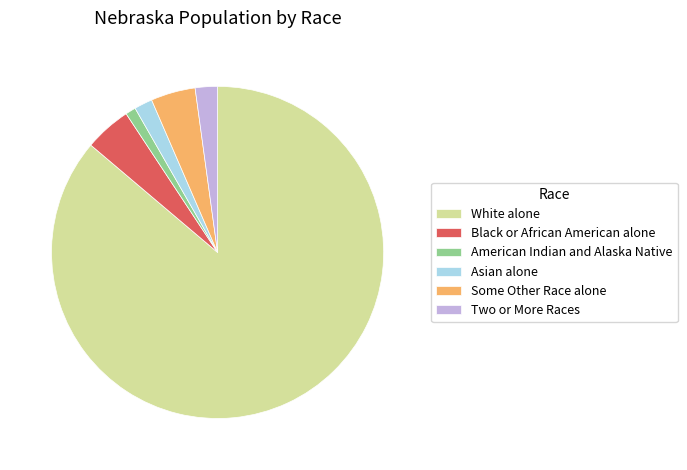

Which slice is the largest?

White alone